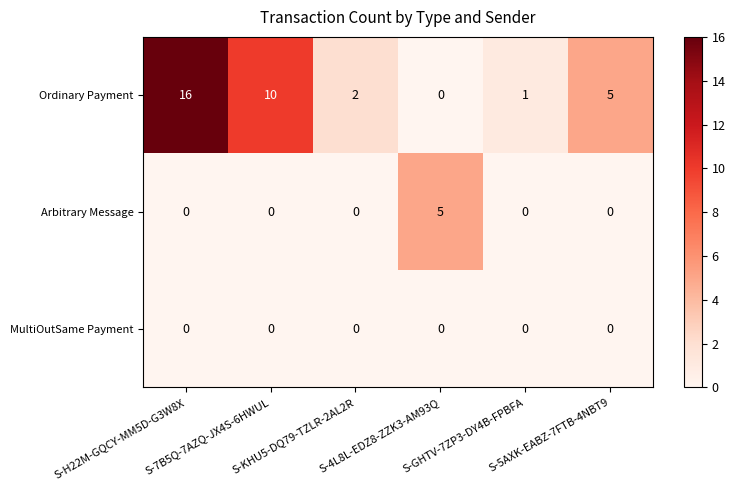

Which series has the largest total across all categories?

Ordinary Payment